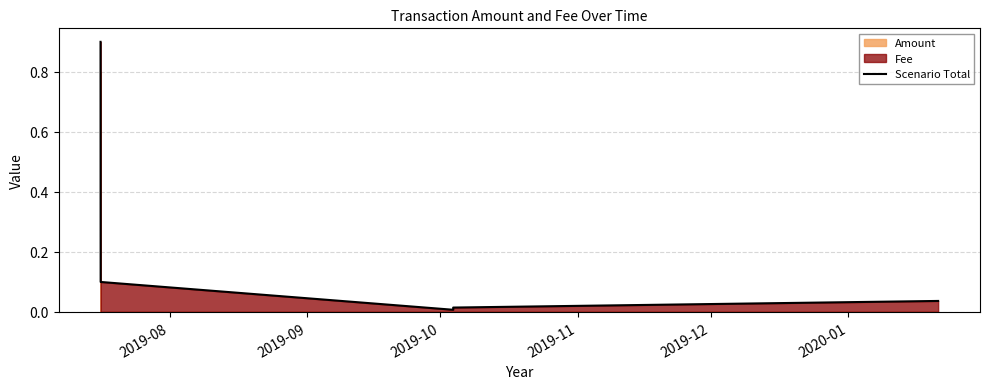

What is the difference between the maximum and second lowest values?

0.9